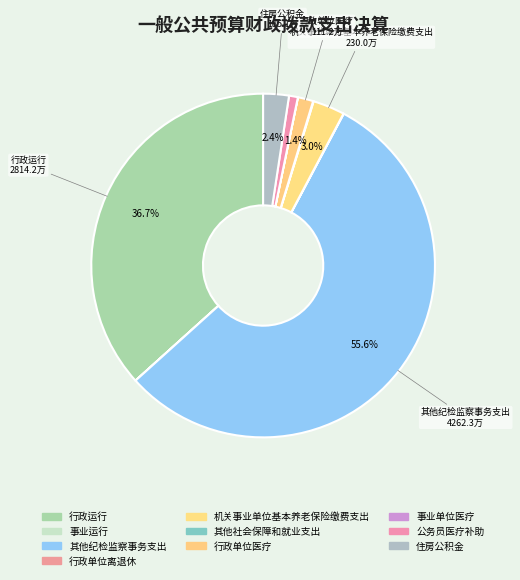

To the nearest percent, what percentage of the pie is 住房公积金?

2%